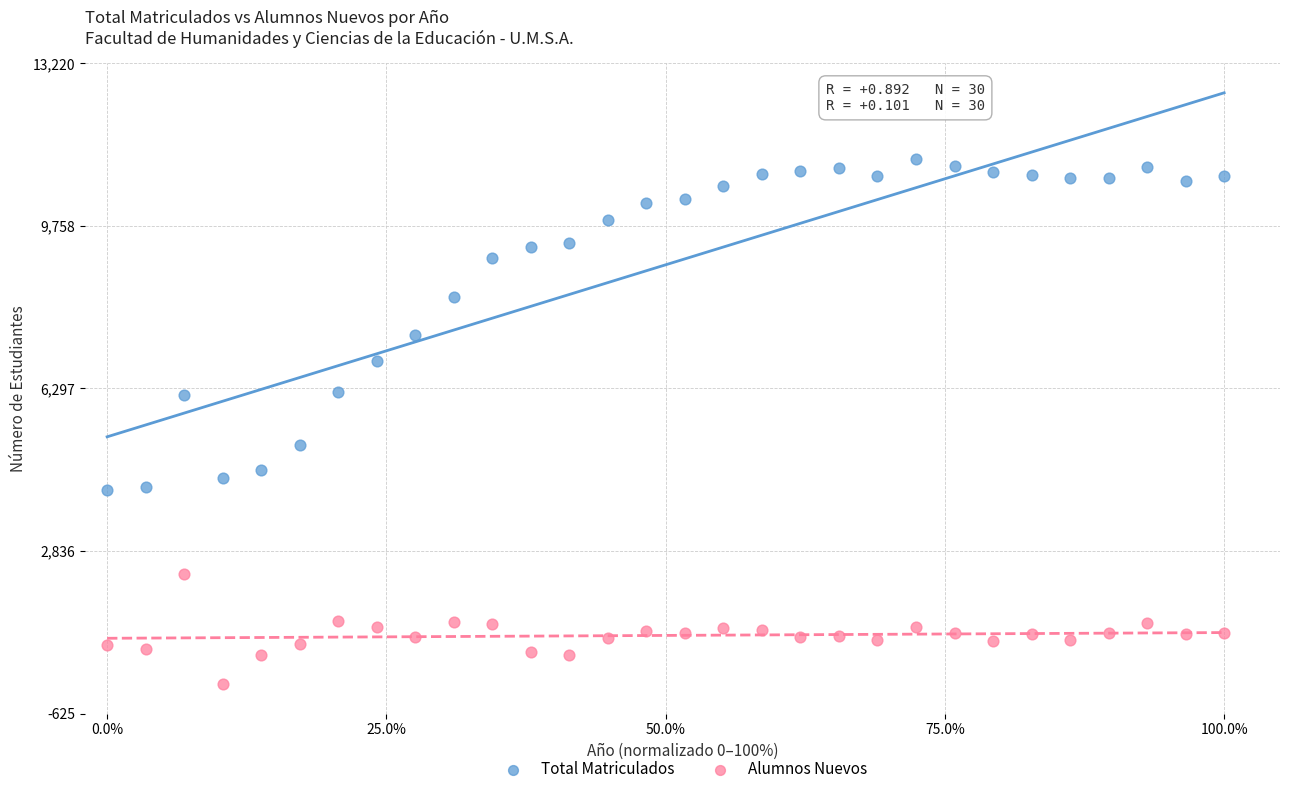

Which series contains the highest Y value?

Total Matriculados